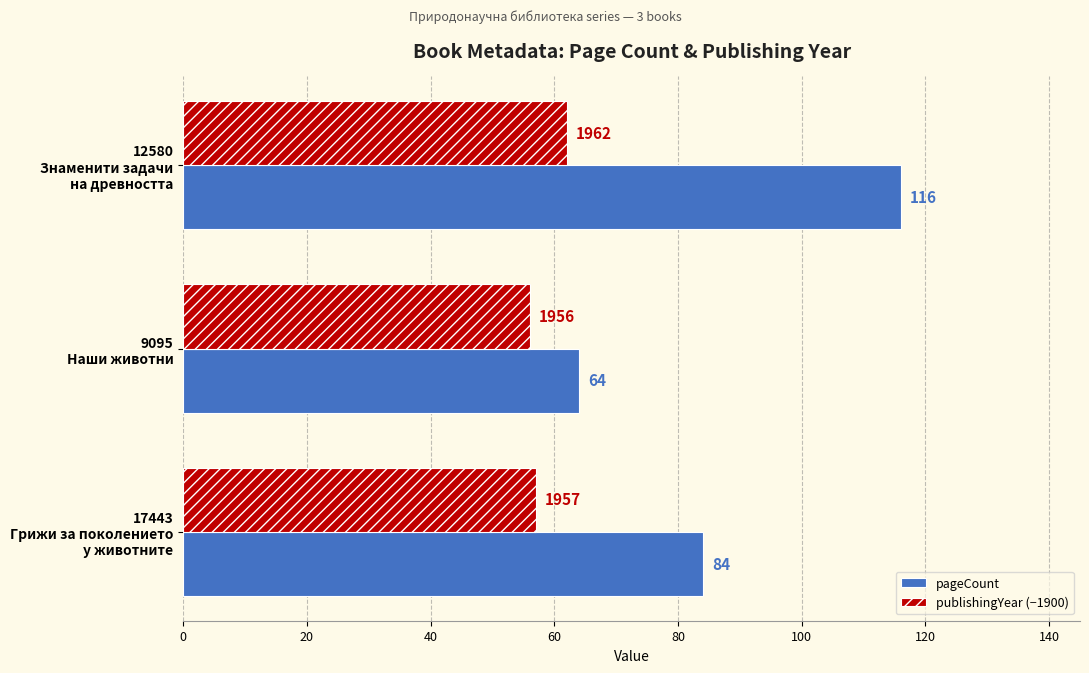

Which series has the widest spread of values?

pageCount